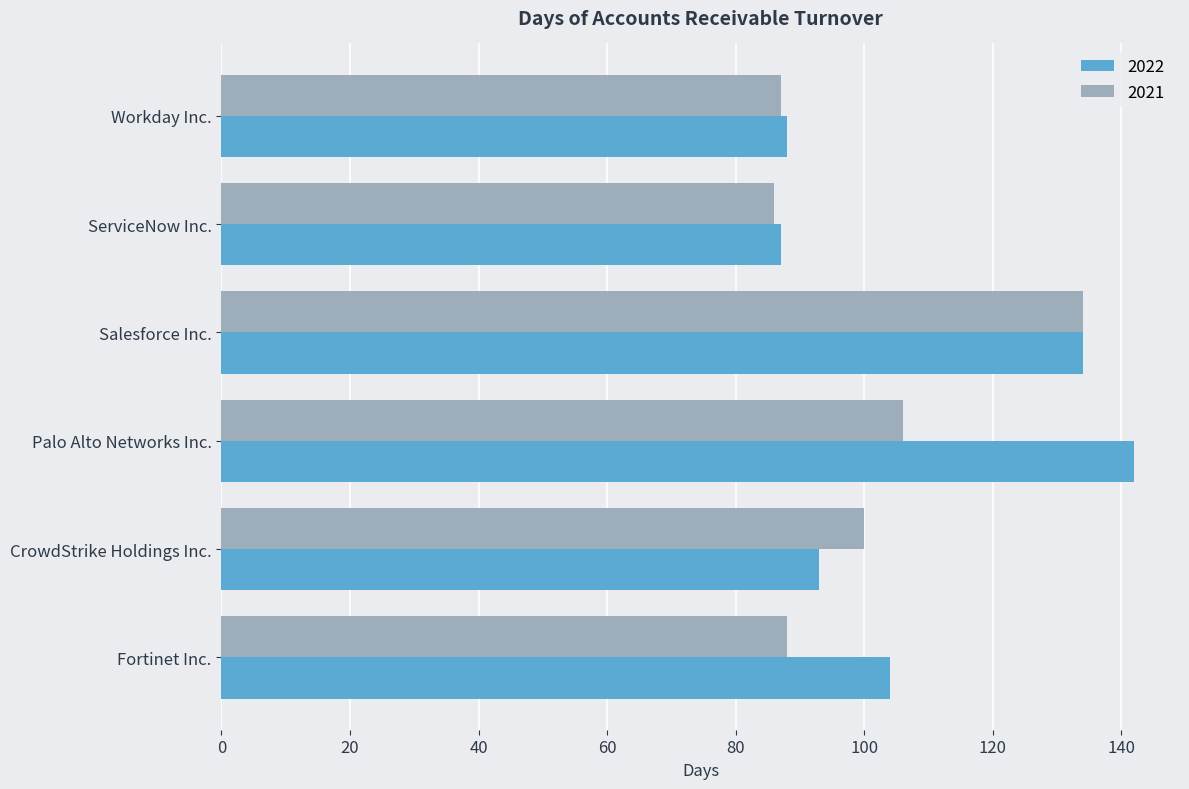

What is the minimum value shown in the chart?

86